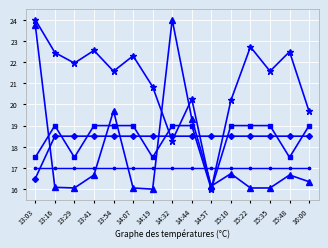

Is this an area chart (filled region under the line)?

No